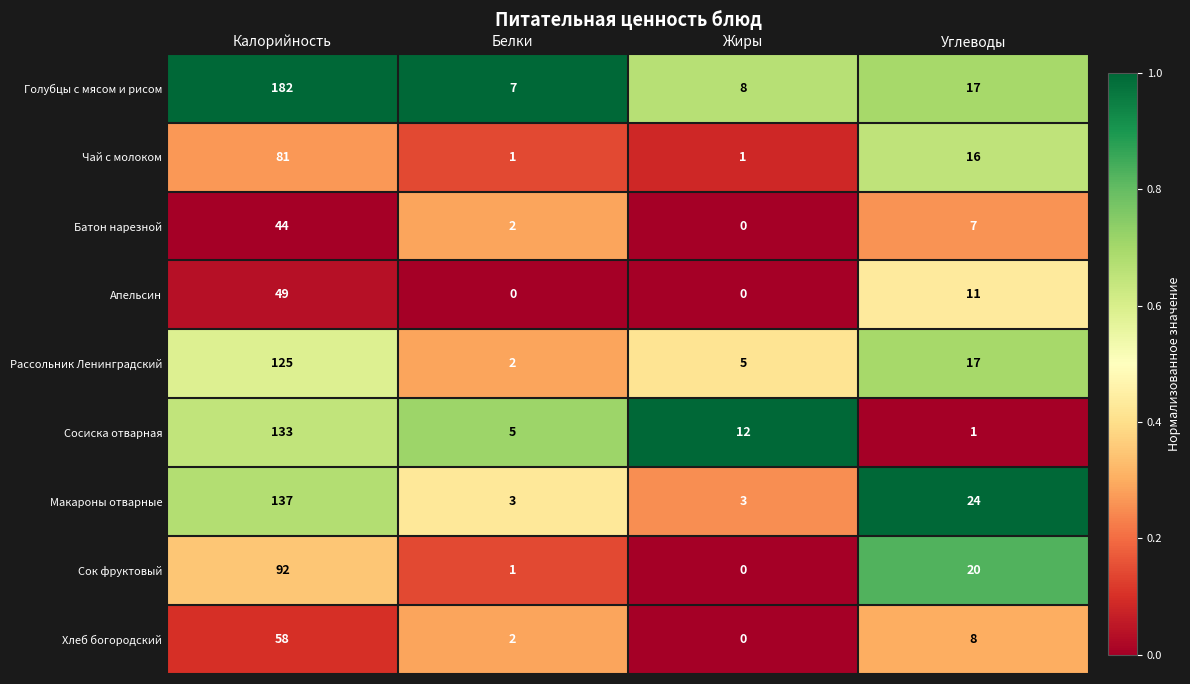

What is the maximum value for Голубцы с мясом и рисом?

182